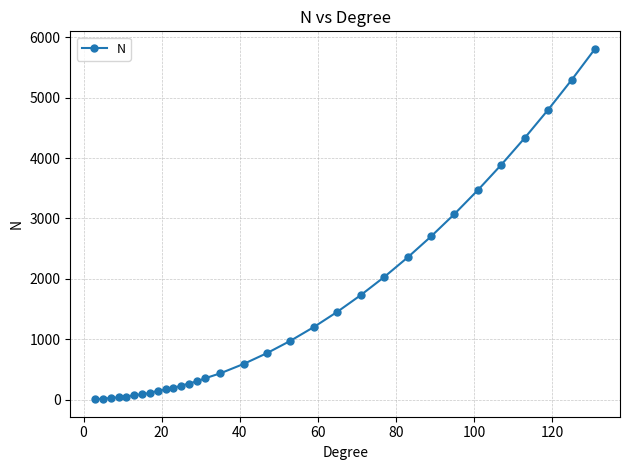

What is the greatest value displayed?

5810